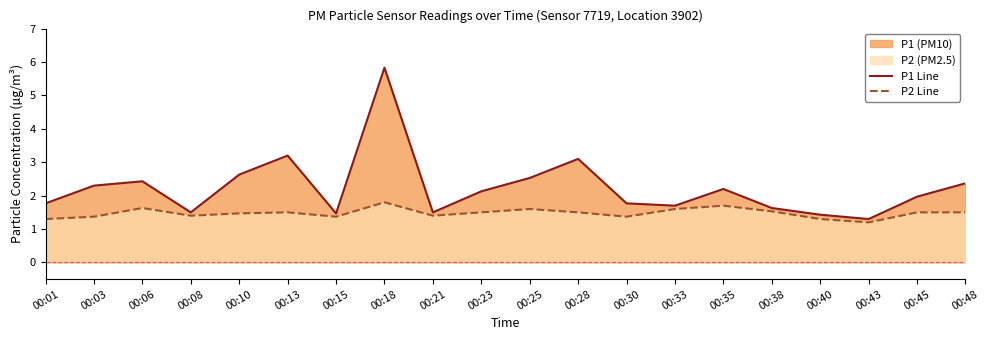

Reading left to right, extract all data points from this chart.

P1 Line: 1.8	2.3	2.4	1.5	2.6	3.2	1.5	5.8	1.5	2.1	2.5	3.1	1.8	1.7	2.2	1.6	1.4	1.3	2.0	2.4
P2 Line: 1.3	1.4	1.6	1.4	1.5	1.5	1.4	1.8	1.4	1.5	1.6	1.5	1.4	1.6	1.7	1.5	1.3	1.2	1.5	1.5